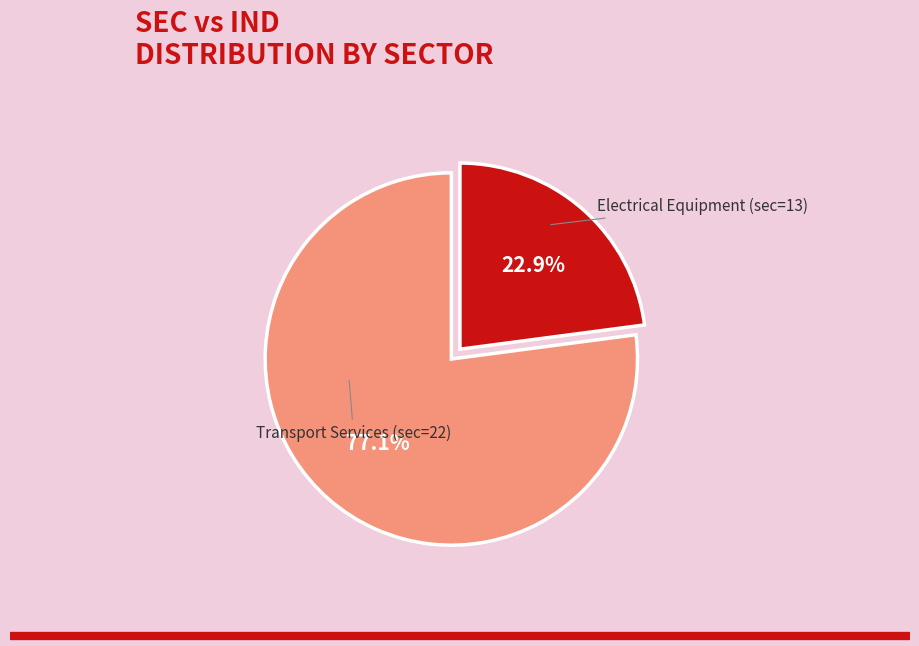

Between Transport Services (sec=22) and Electrical Equipment (sec=13), which is larger?

Transport Services (sec=22)